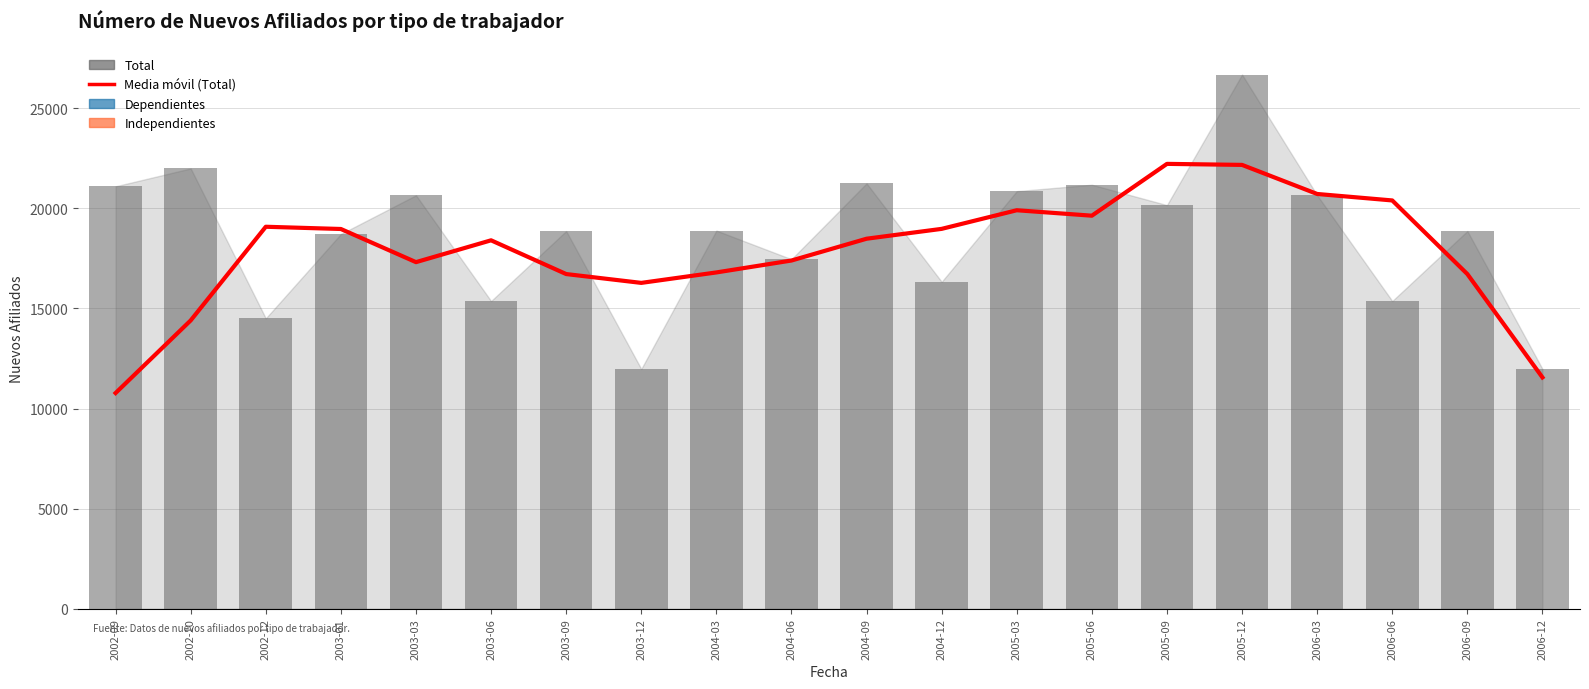

What is the average value?

17848.0